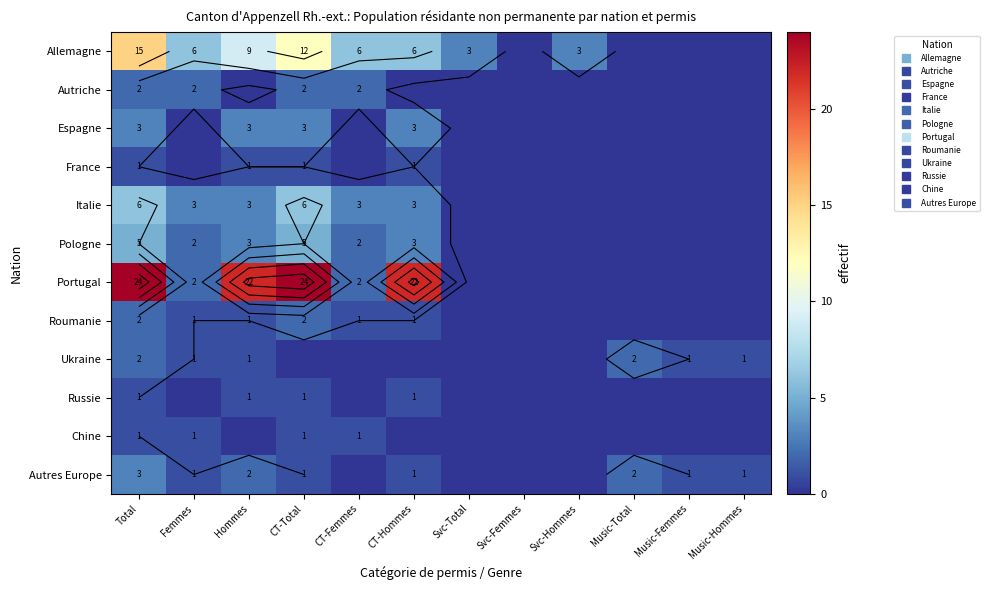

What is the difference between the second highest and minimum values in the Allemagne series?

12